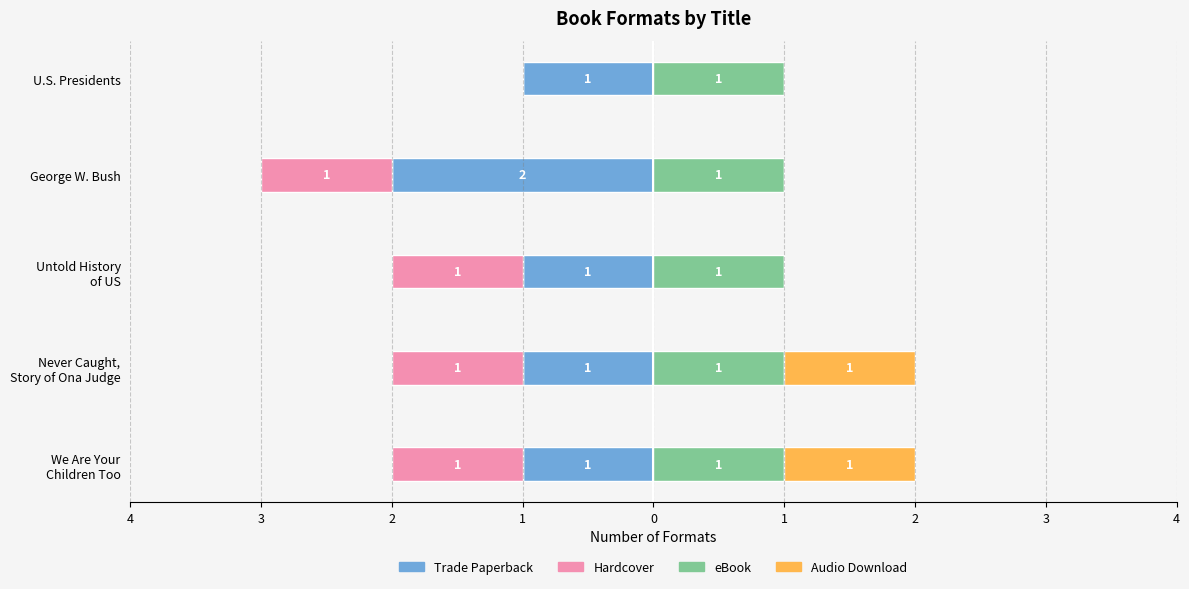

Is the value of Audio Download at 3 greater than the value of eBook at 4?

Yes